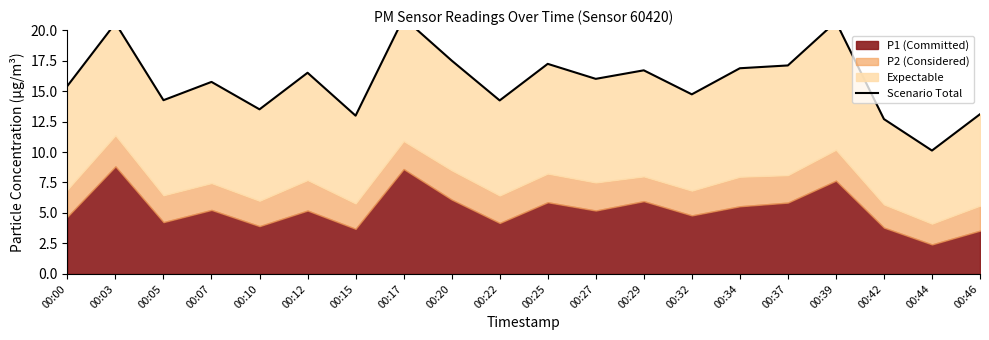

Count the number of categories in the chart.

20